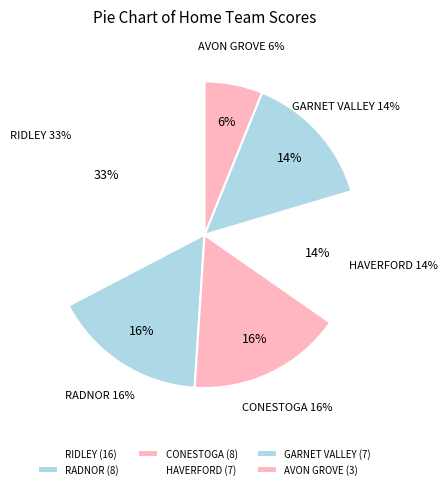

Does any single category account for the majority?

No